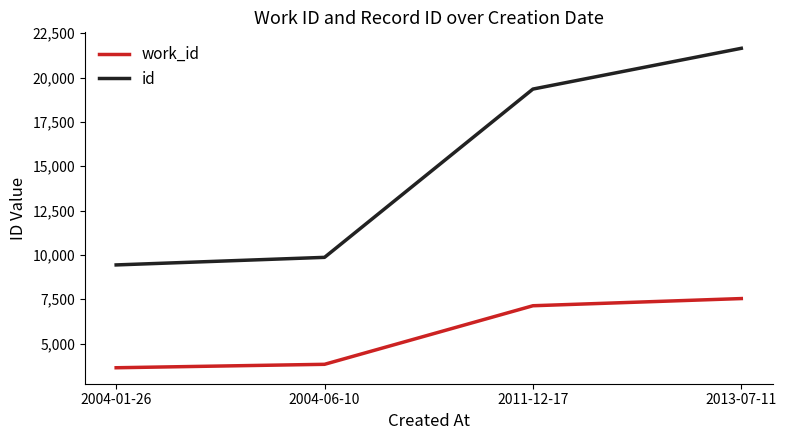

At which label is work_id closest to 5586?

2011-12-17